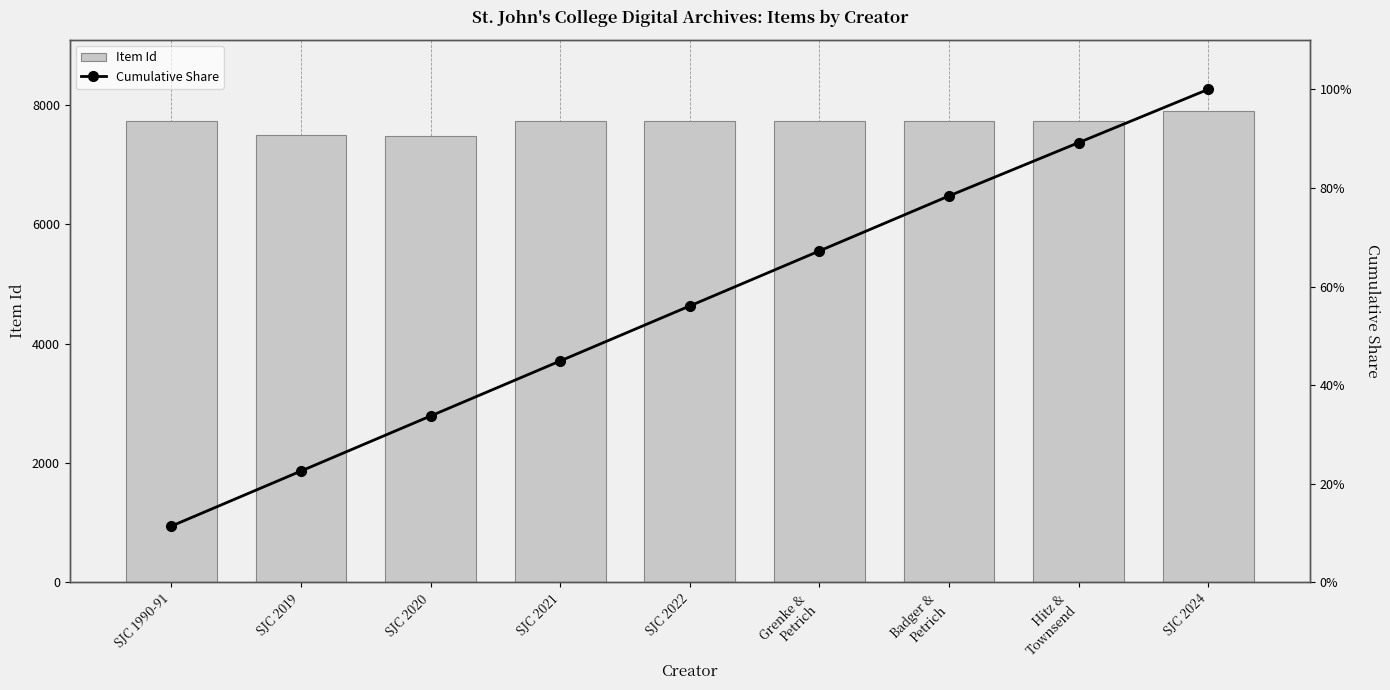

Where is Cumulative Share nearest to the value 55?

SJC 2022